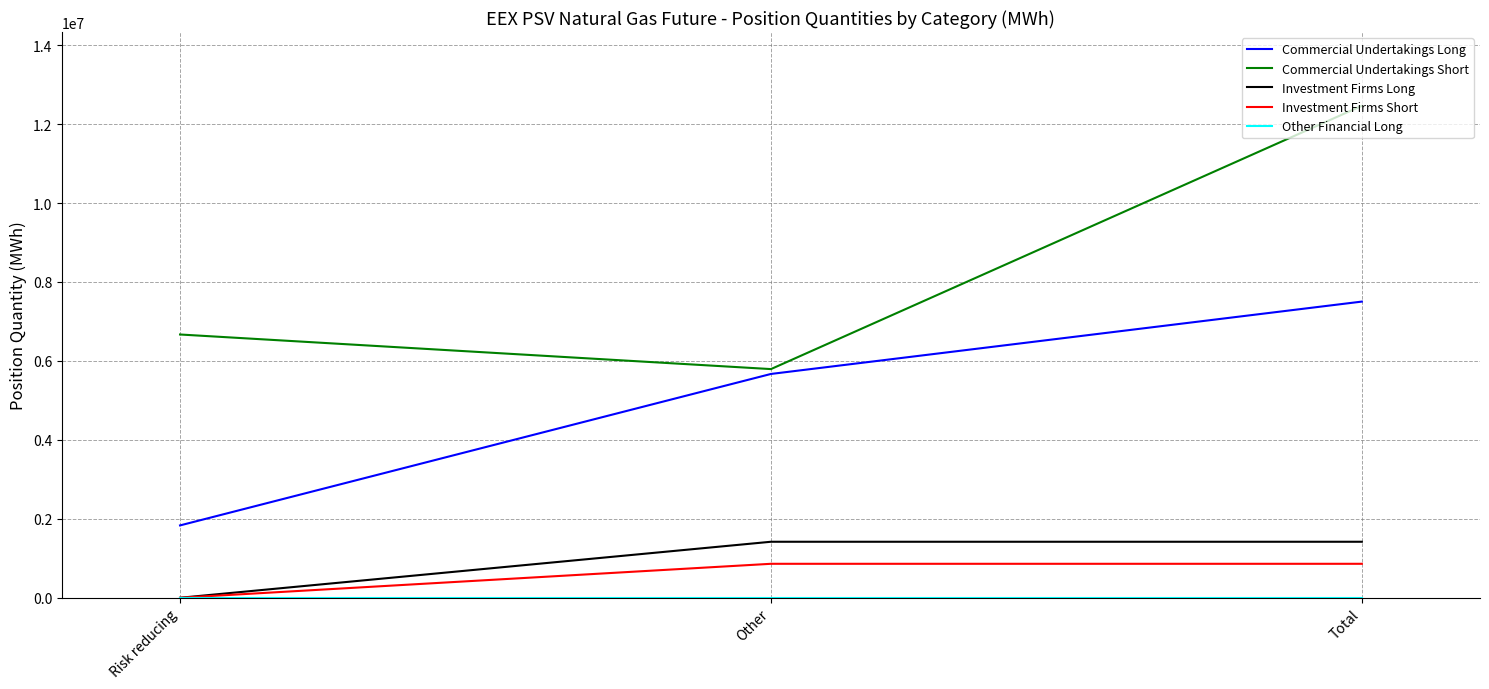

Which label corresponds to the largest value in the chart?

Total